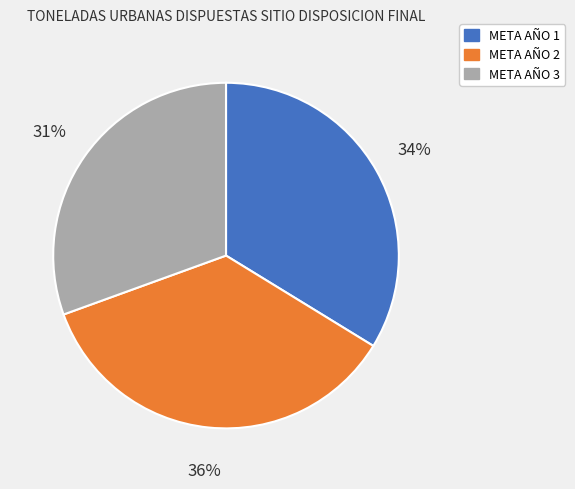

To the nearest percent, what percentage of the pie is META AÑO 3?

31%